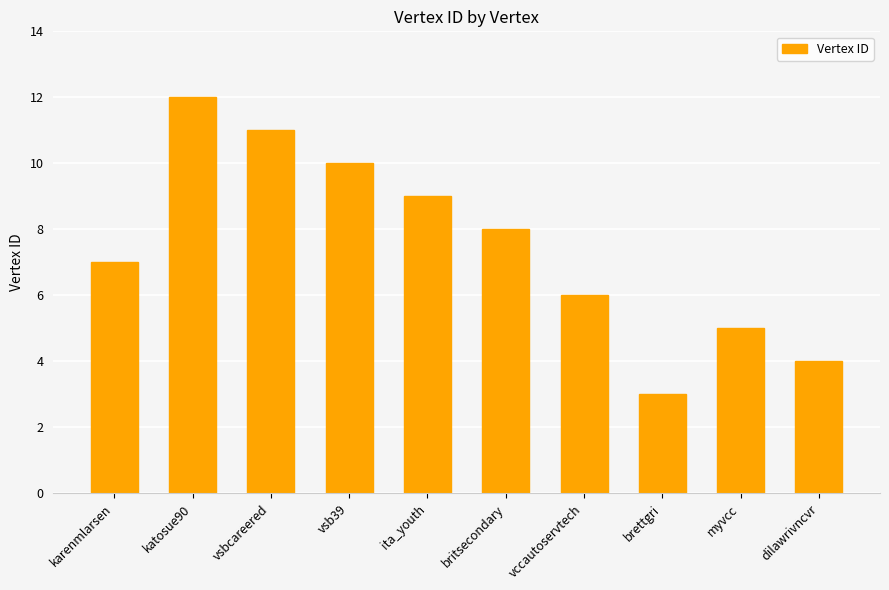

Count the values in the range 5 to 10.

6